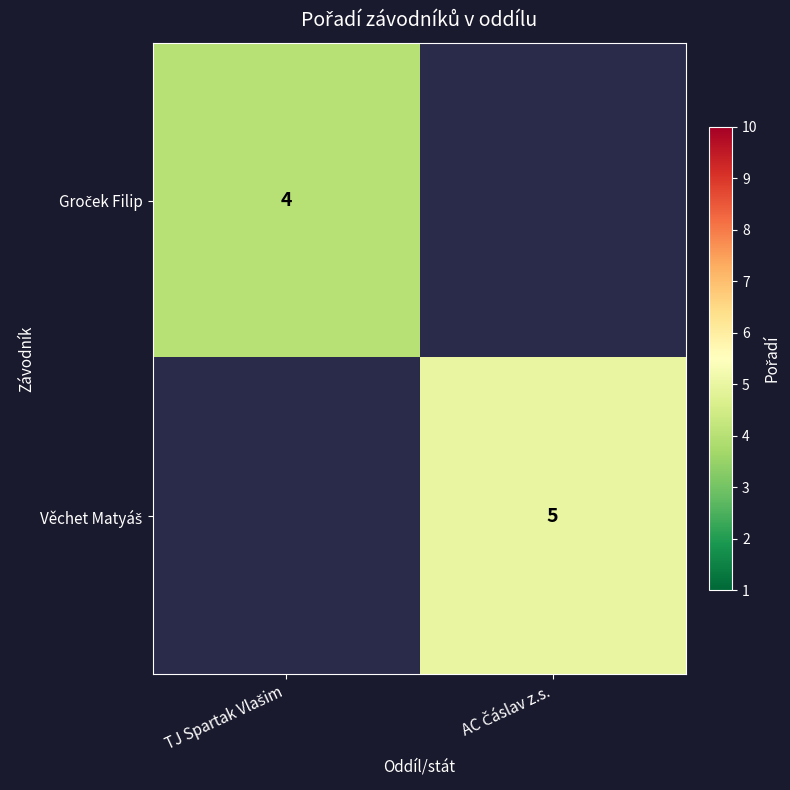

How many distinct data groups are displayed?

2